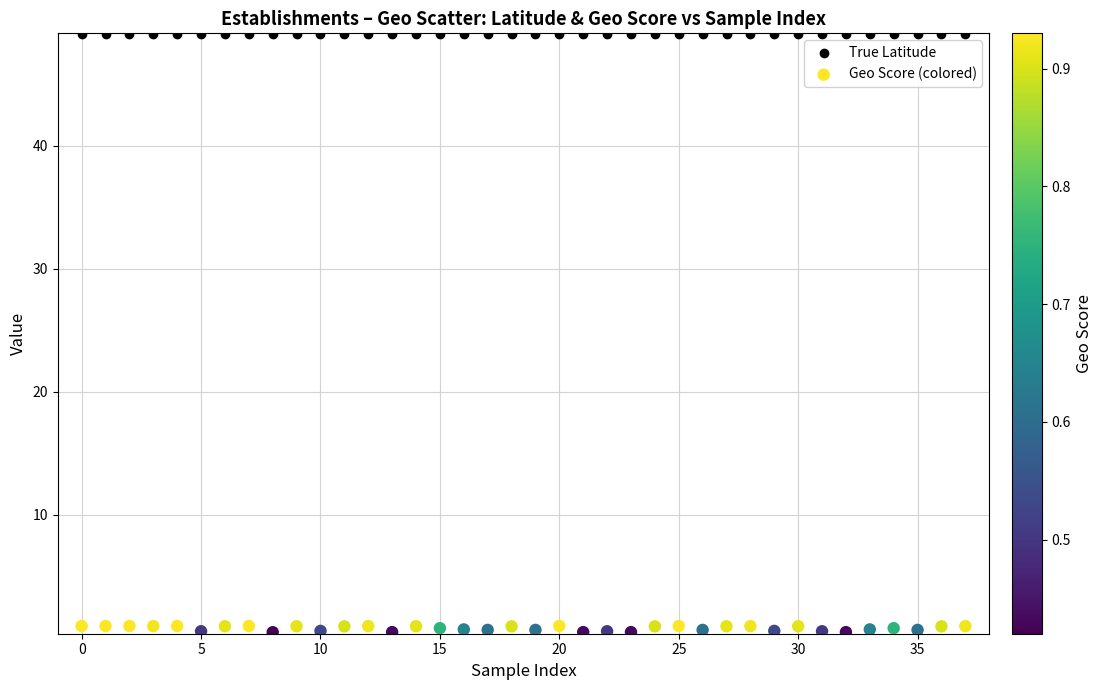

Across all data points, what is the range of Y values (max minus min)?

48.7